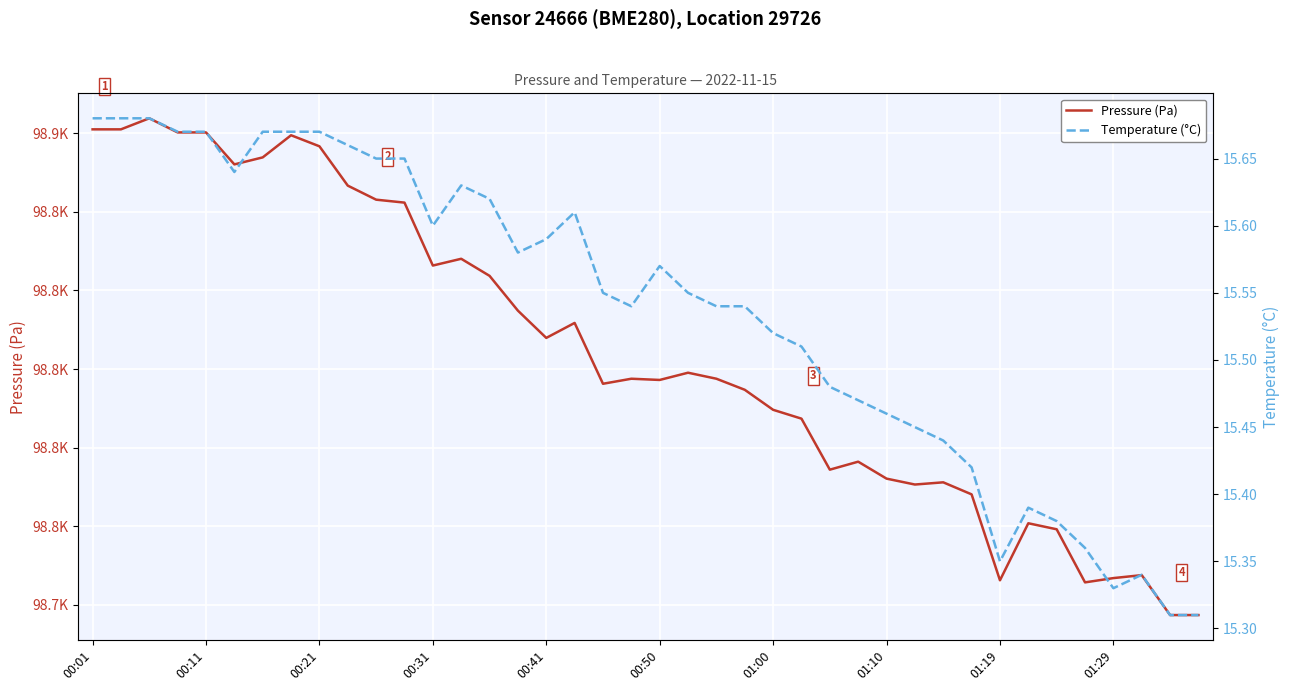

What is the difference between the maximum and second lowest values in the Pressure (Pa) series?

126.3